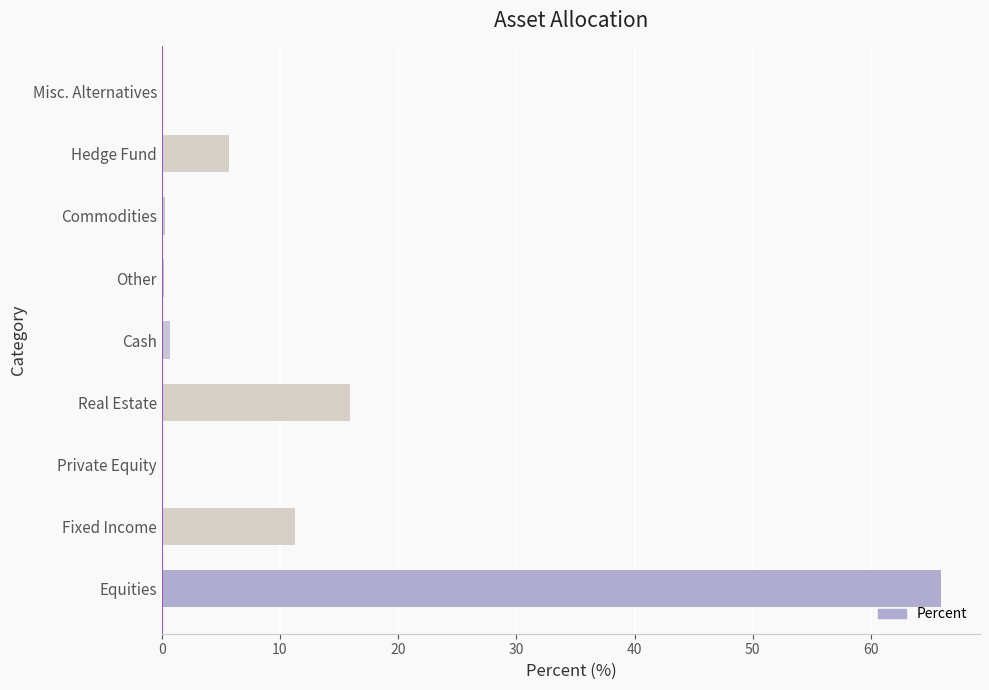

What is the sum of all values?

100.0